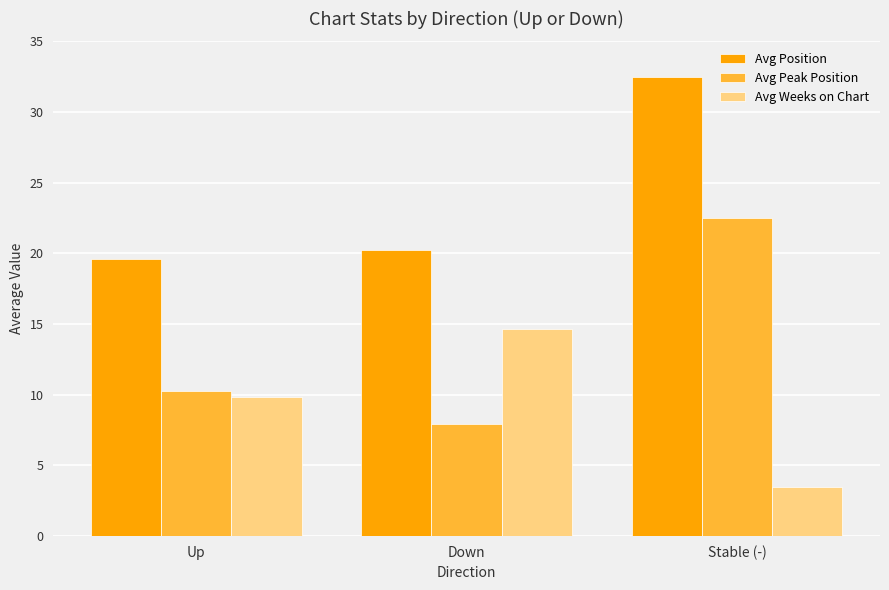

Rank the categories by Avg Position value from highest to lowest.

Stable (-), Down, Up